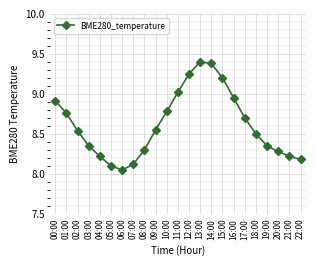

What is the difference between the values at 08:00 and 15:00?

0.9